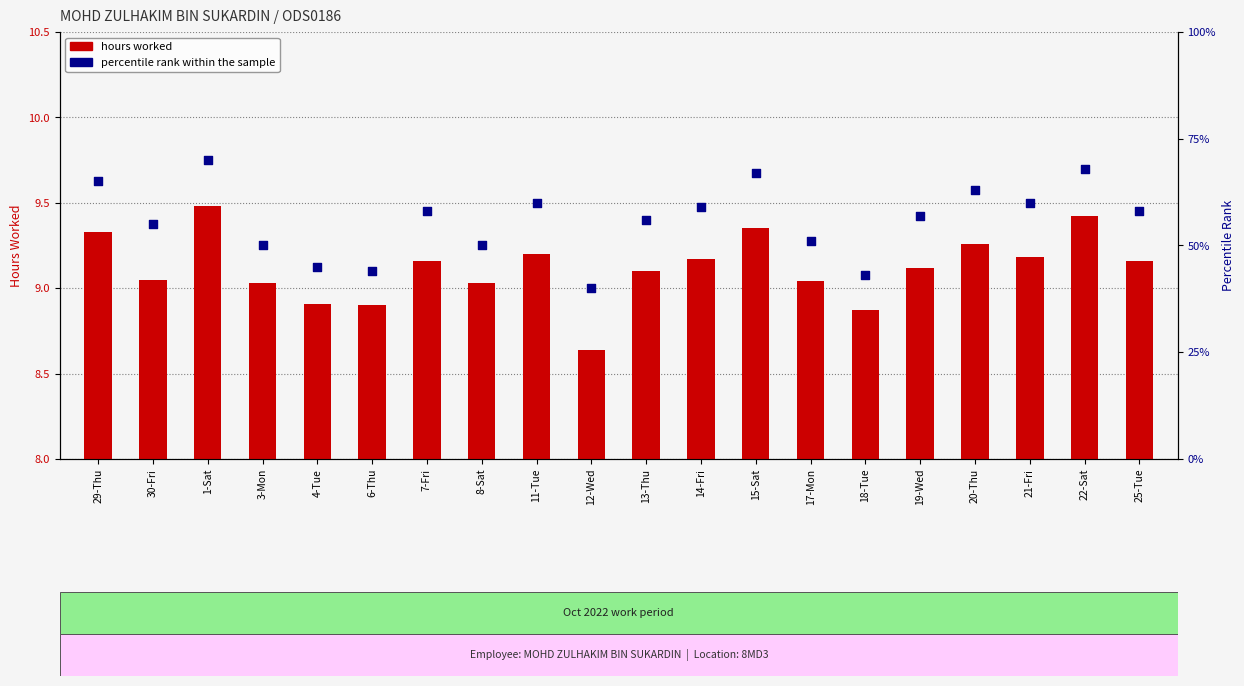

Is the value of percentile rank within the sample at 8-Sat greater than the value of hours worked at 13-Thu?

Yes